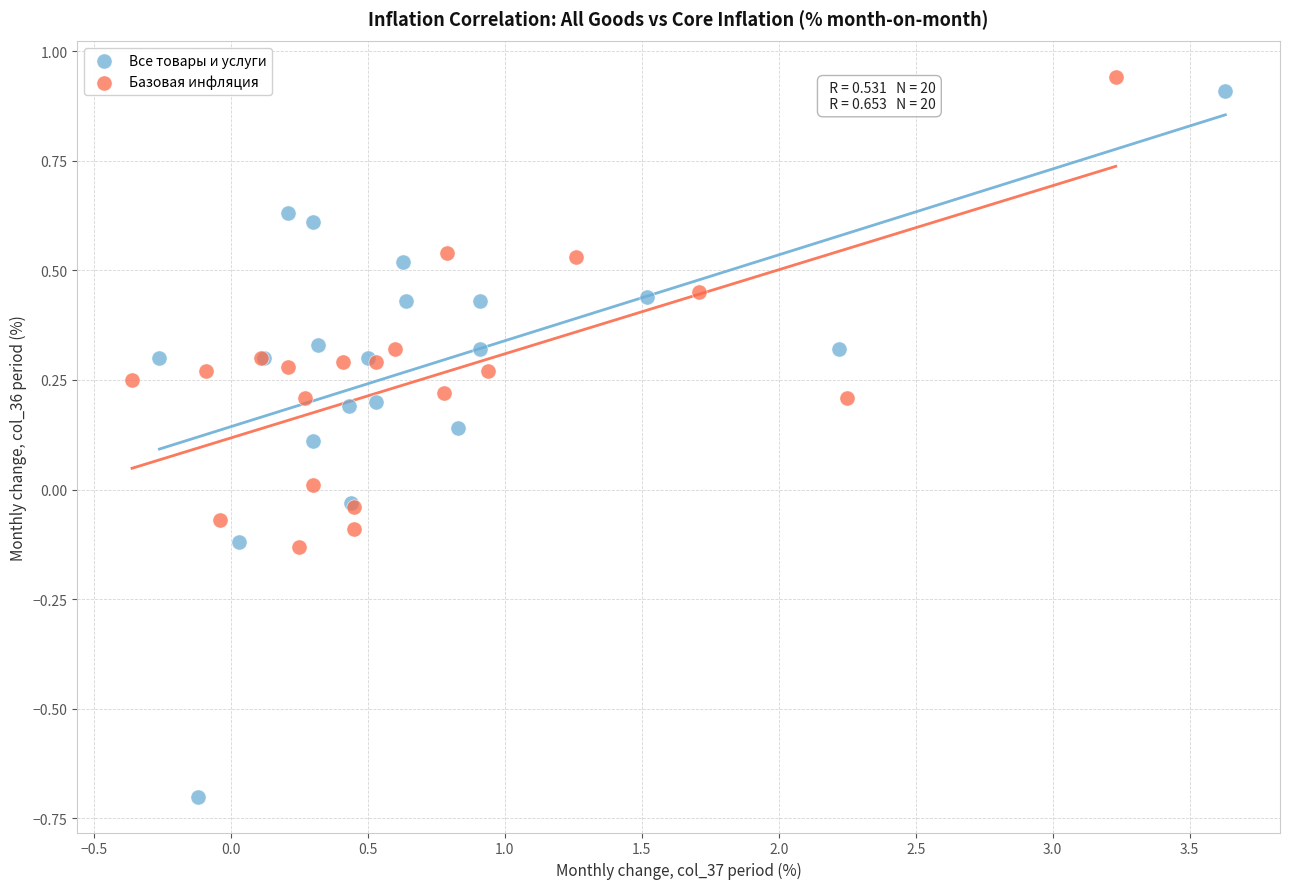

Which series contains the lowest Y value?

Все товары и услуги